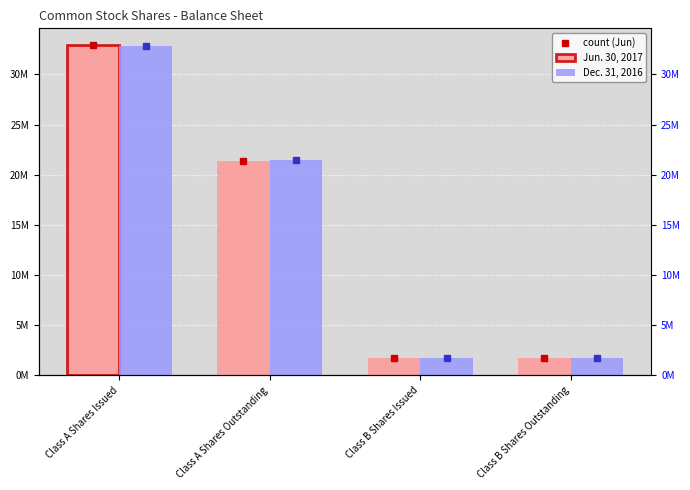

How many groups of bars are there?

4